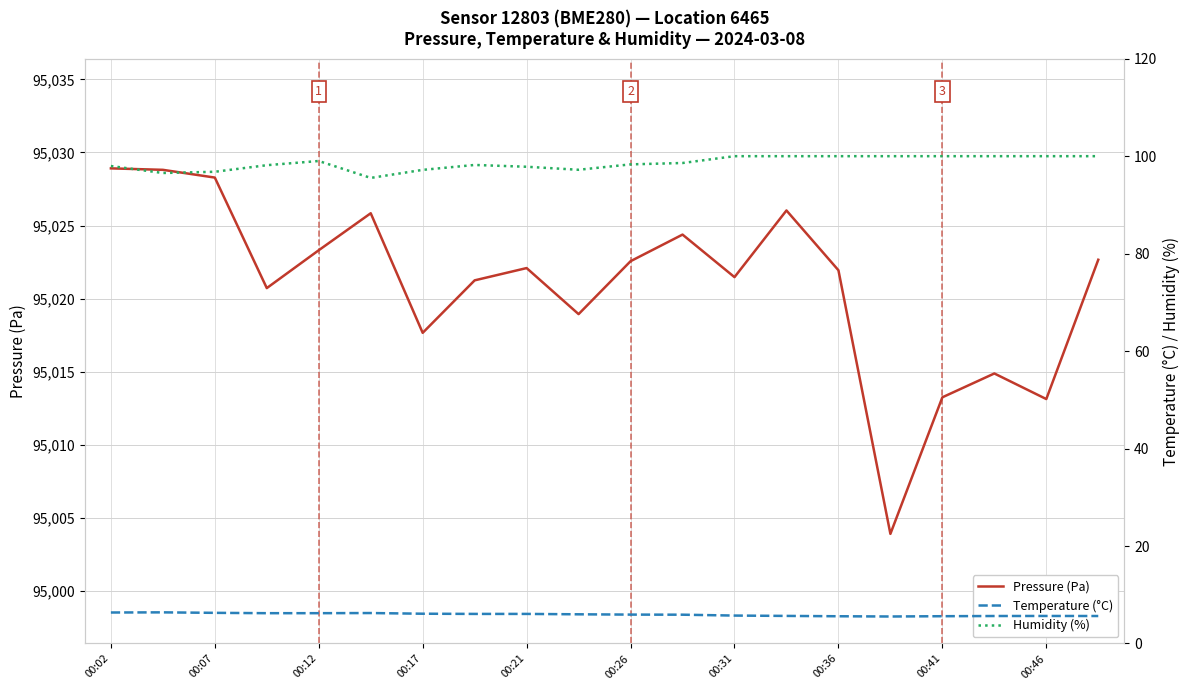

True or false: Pressure (Pa) has a value of 95021.9 at 00:36.

True